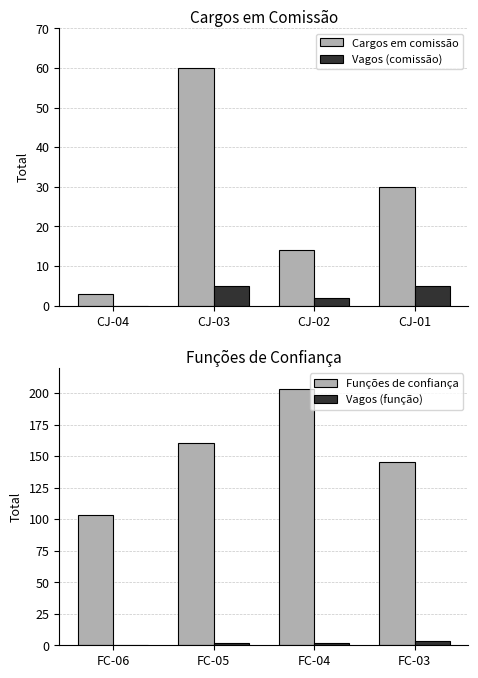

At how many categories does at least one series exceed 1?

4